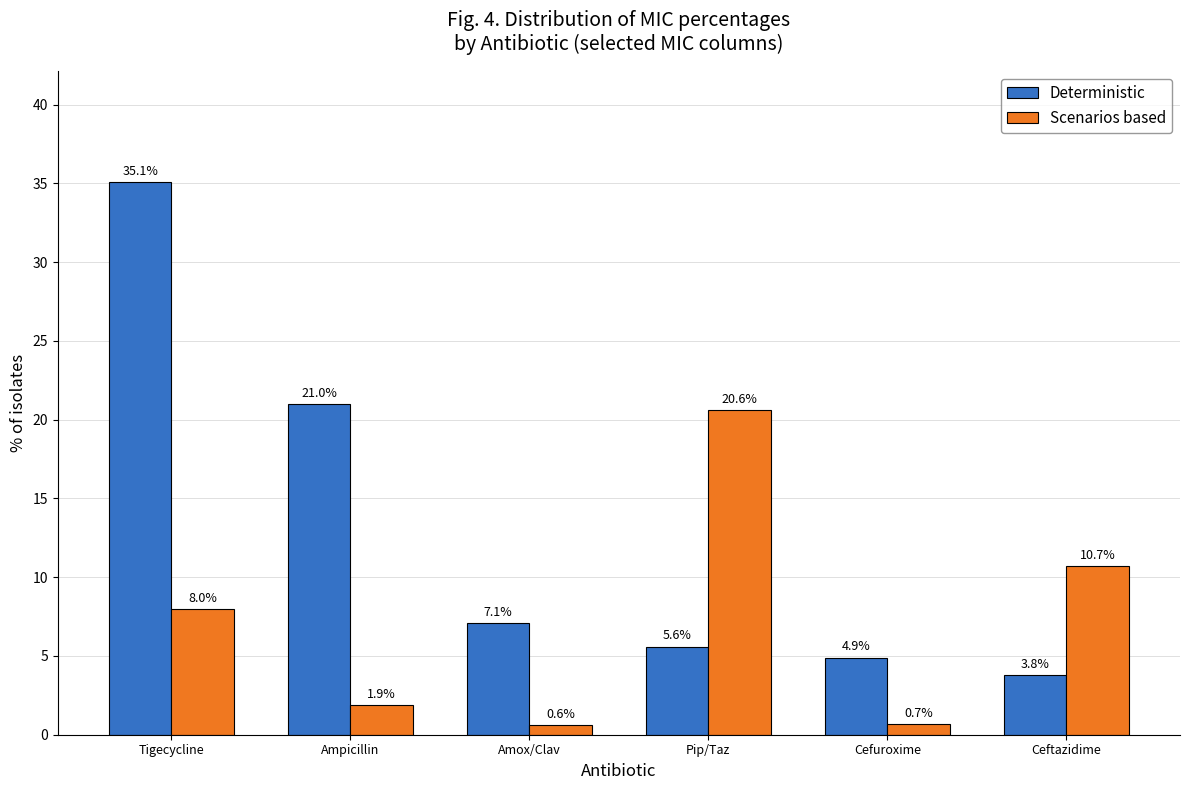

What are all the series names shown in the legend?

Deterministic, Scenarios based